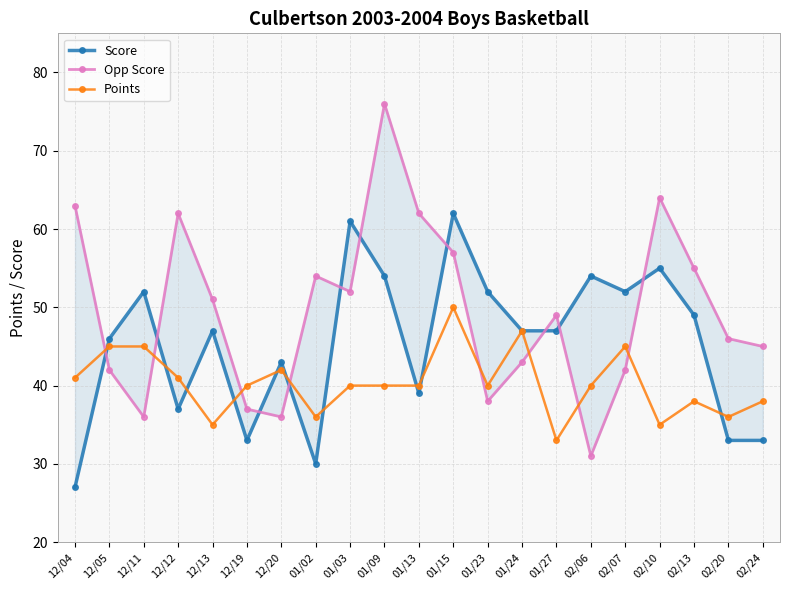

What is the difference between the maximum and minimum values in the Score series?

35